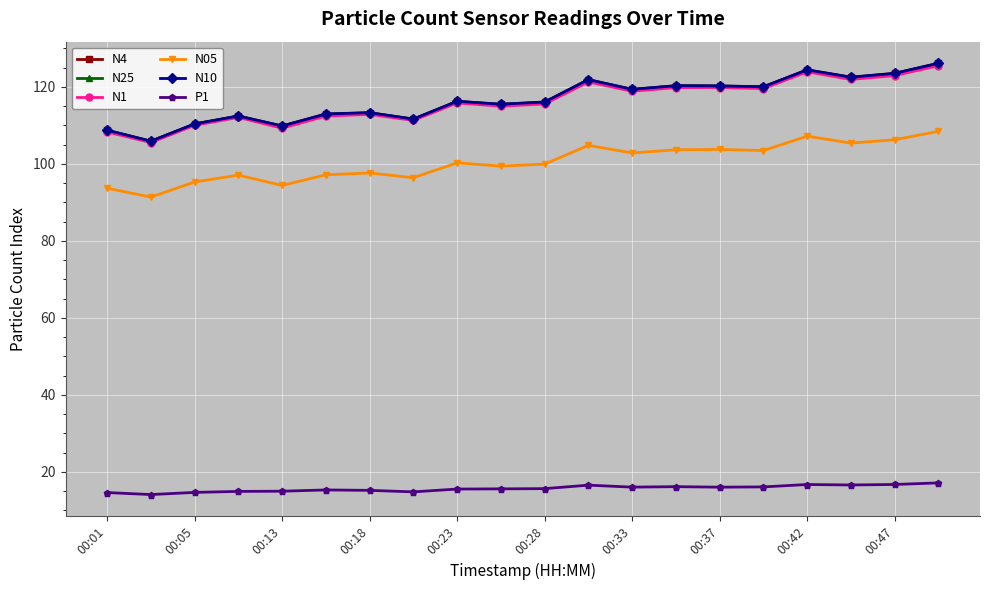

How many categories are shown in the chart?

20